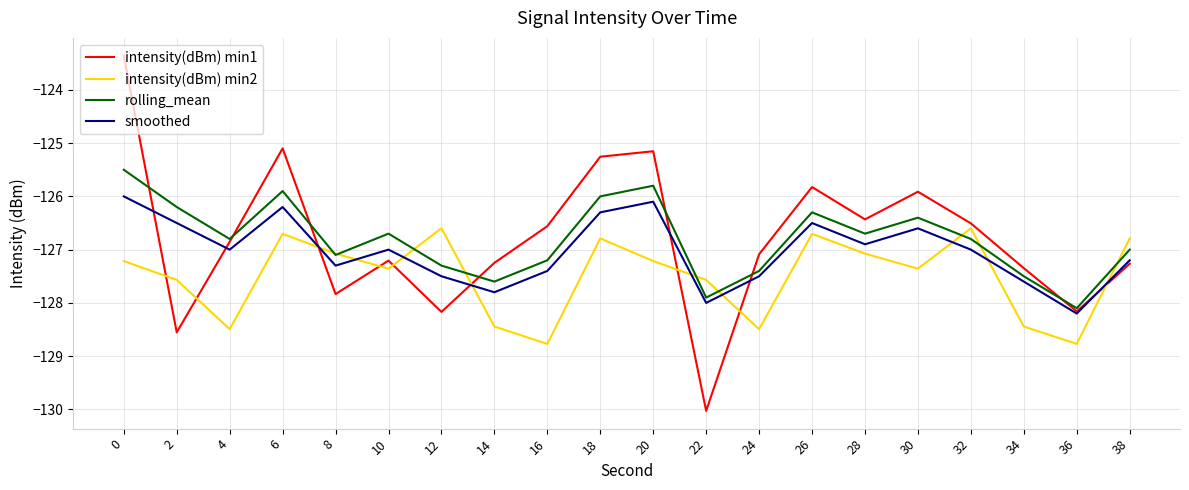

Between which two adjacent categories do smoothed and intensity(dBm) min1 first intersect?

0 and 2